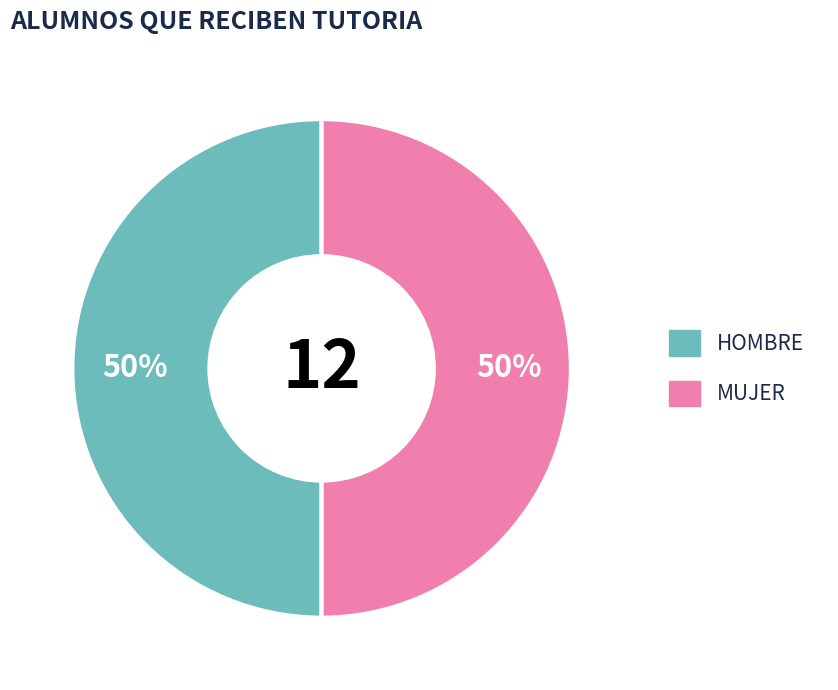

To the nearest percent, what is the average slice percentage?

50%